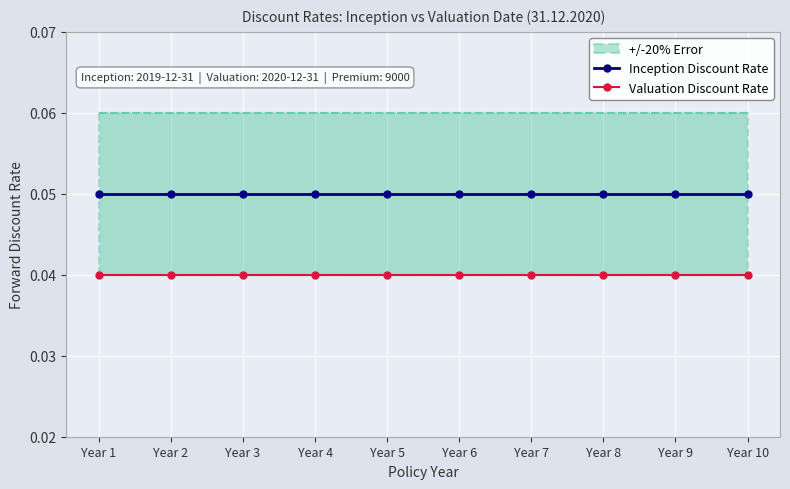

List the labels in order of Inception Discount Rate value, largest first.

Year 1, Year 2, Year 3, Year 4, Year 5, Year 6, Year 7, Year 8, Year 9, Year 10